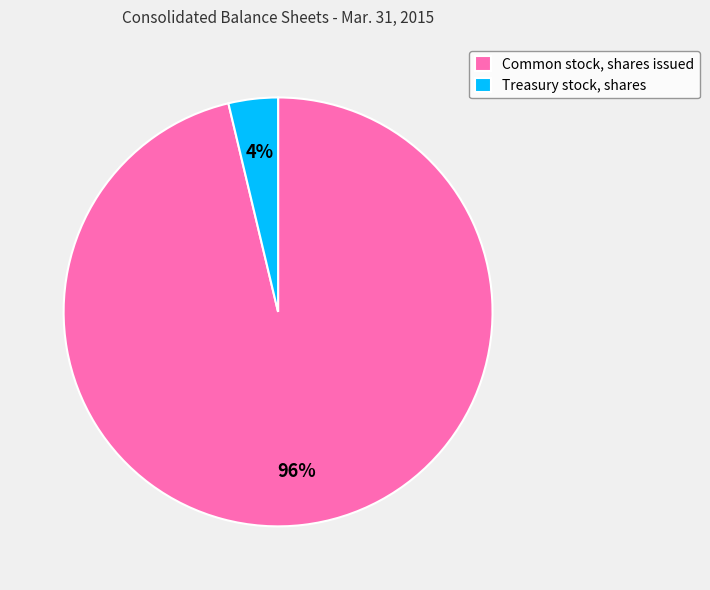

Is there a majority slice in this chart?

Yes